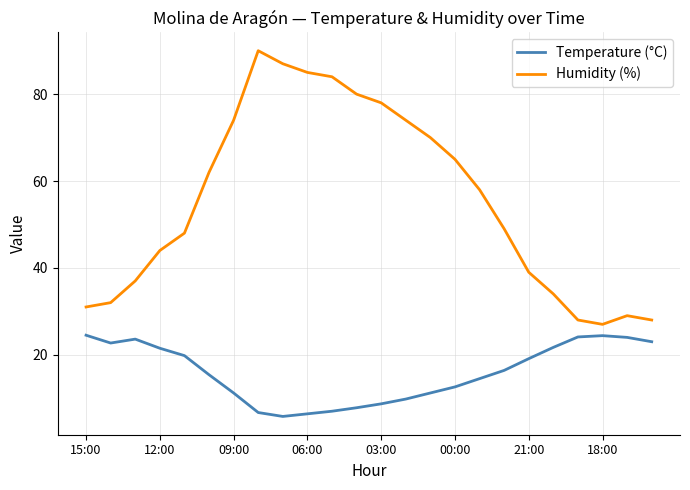

Which series has the largest range (max minus min)?

Humidity (%)